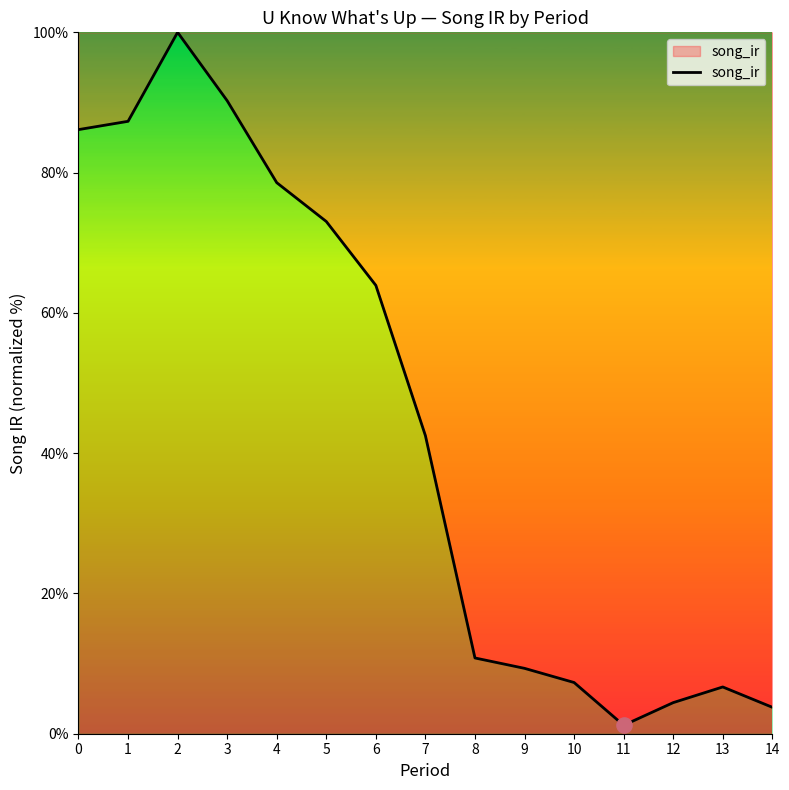

Approximately how many times larger is the value at 8 compared to 1?

0.1